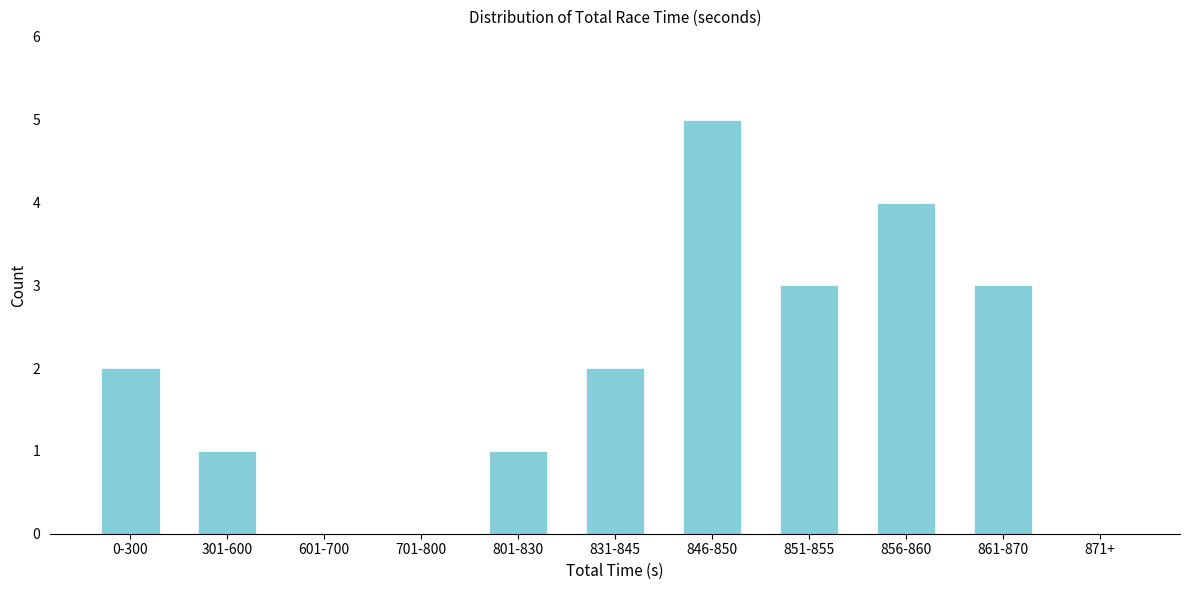

Reading right to left, list all the values displayed in this chart.

871+=0	861-870=3	856-860=4	851-855=3	846-850=5	831-845=2	801-830=1	701-800=0	601-700=0	301-600=1	0-300=2